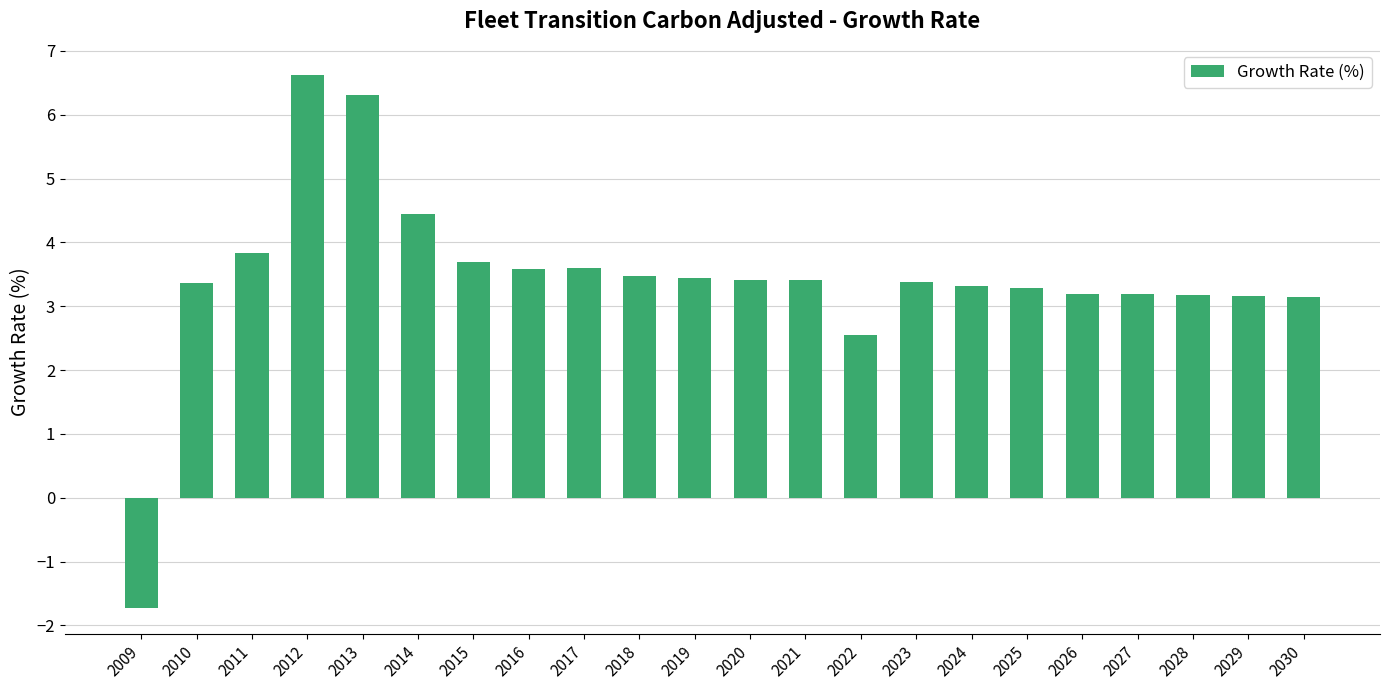

The chart shows a value of 1.1 at 2019. True or false?

False